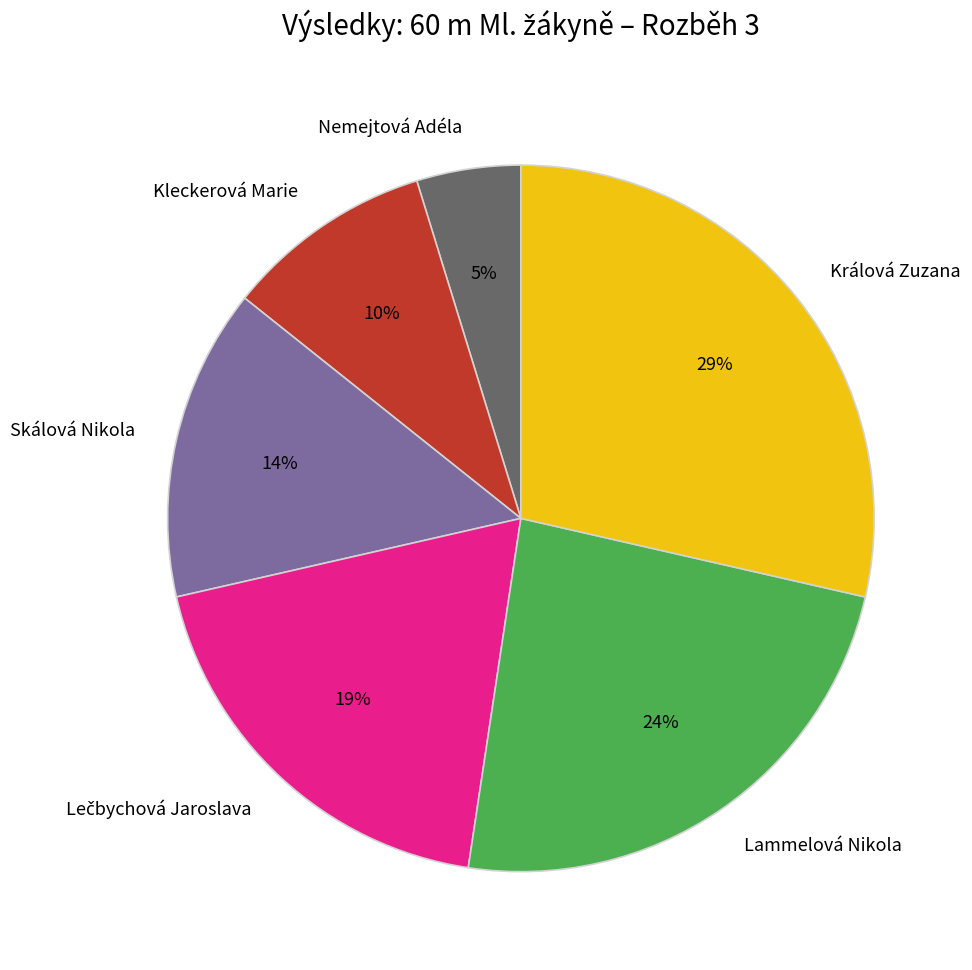

What is the ratio of the value at Nemejtová Adéla to the value at Králová Zuzana?

0.2